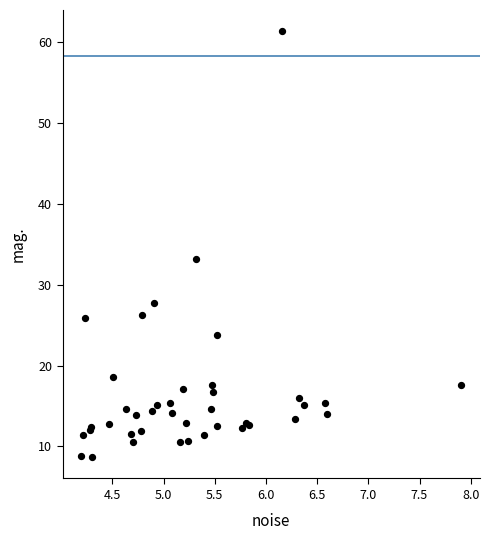

What Y value in the scatter plot is closest to 35?

33.2